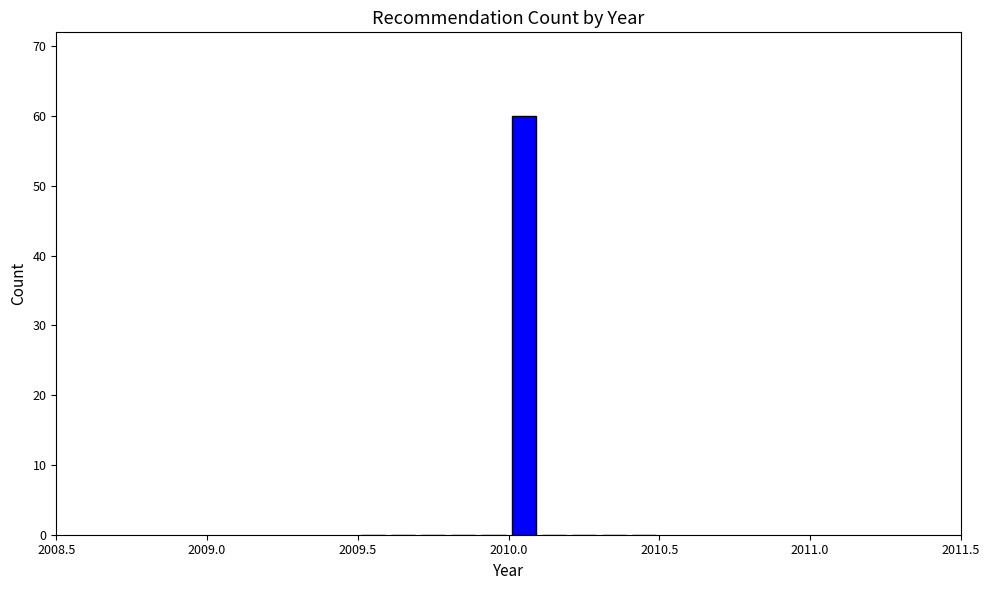

Around what value on the x-axis is the tallest bar? Give the approximate position of its centre, as read against the axis.

2010.05